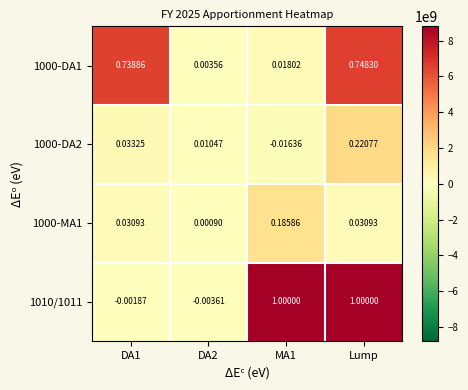

At which category is the sum across all series the highest?

Lump